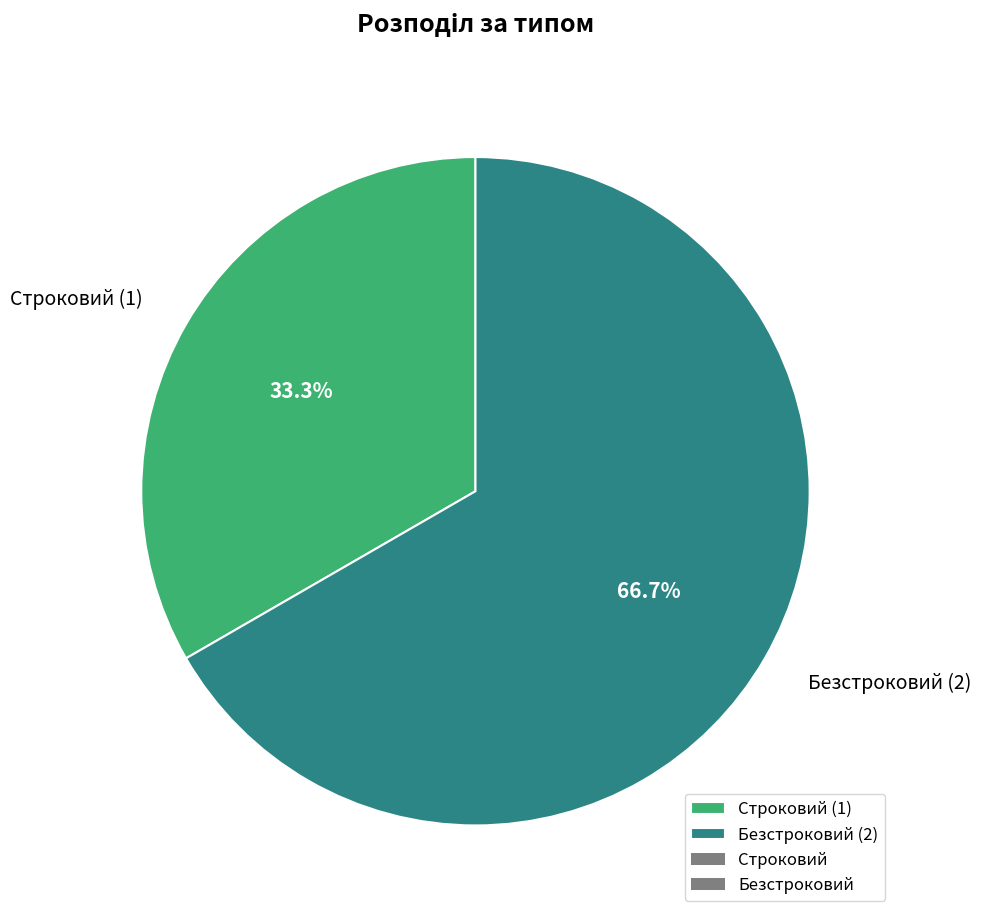

Between Безстроковий (2) and Строковий (1), which is larger?

Безстроковий (2)